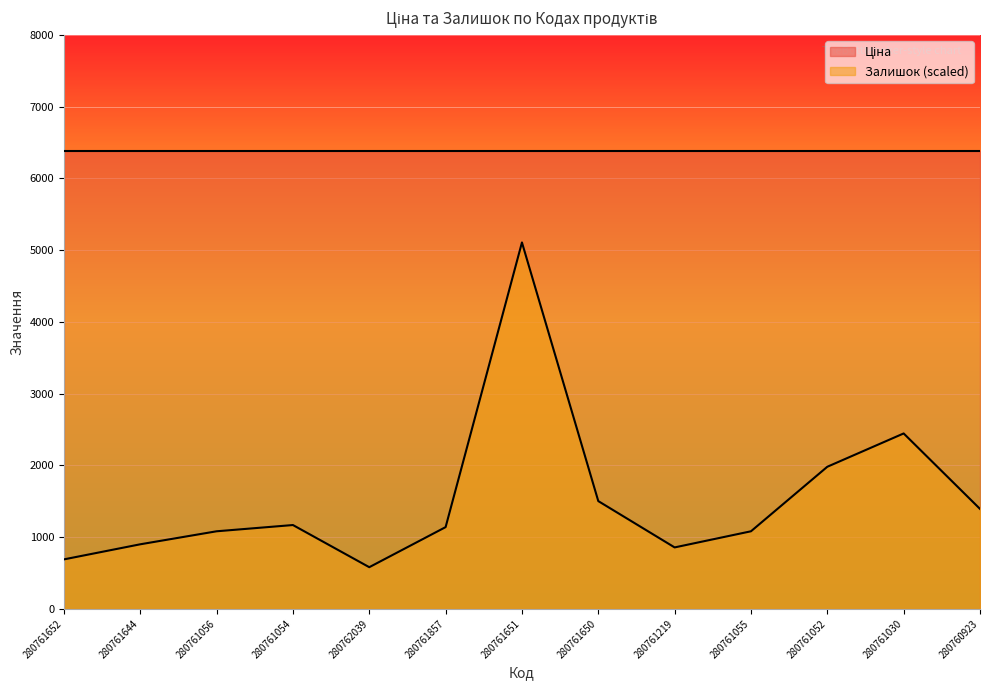

What is the difference between the maximum and minimum values?

4526.6